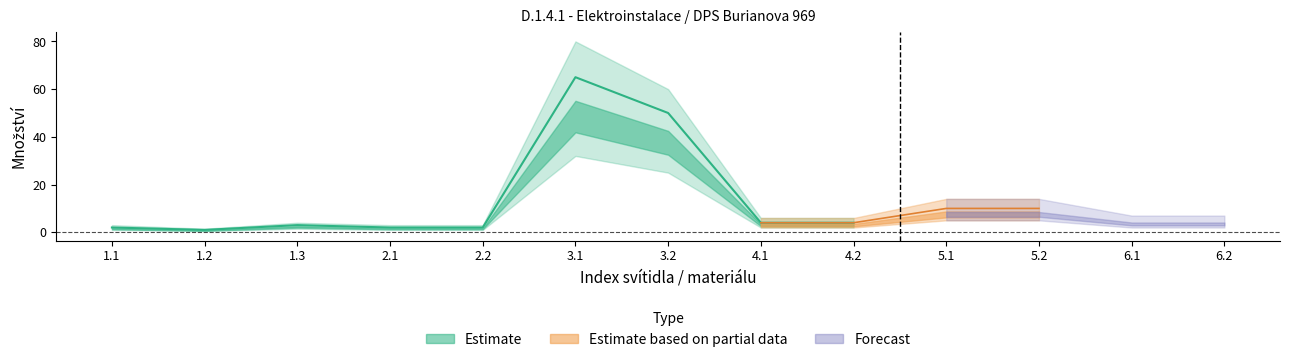

What is the value of the Estimate based on partial data point at the 7th from the left?

25.0